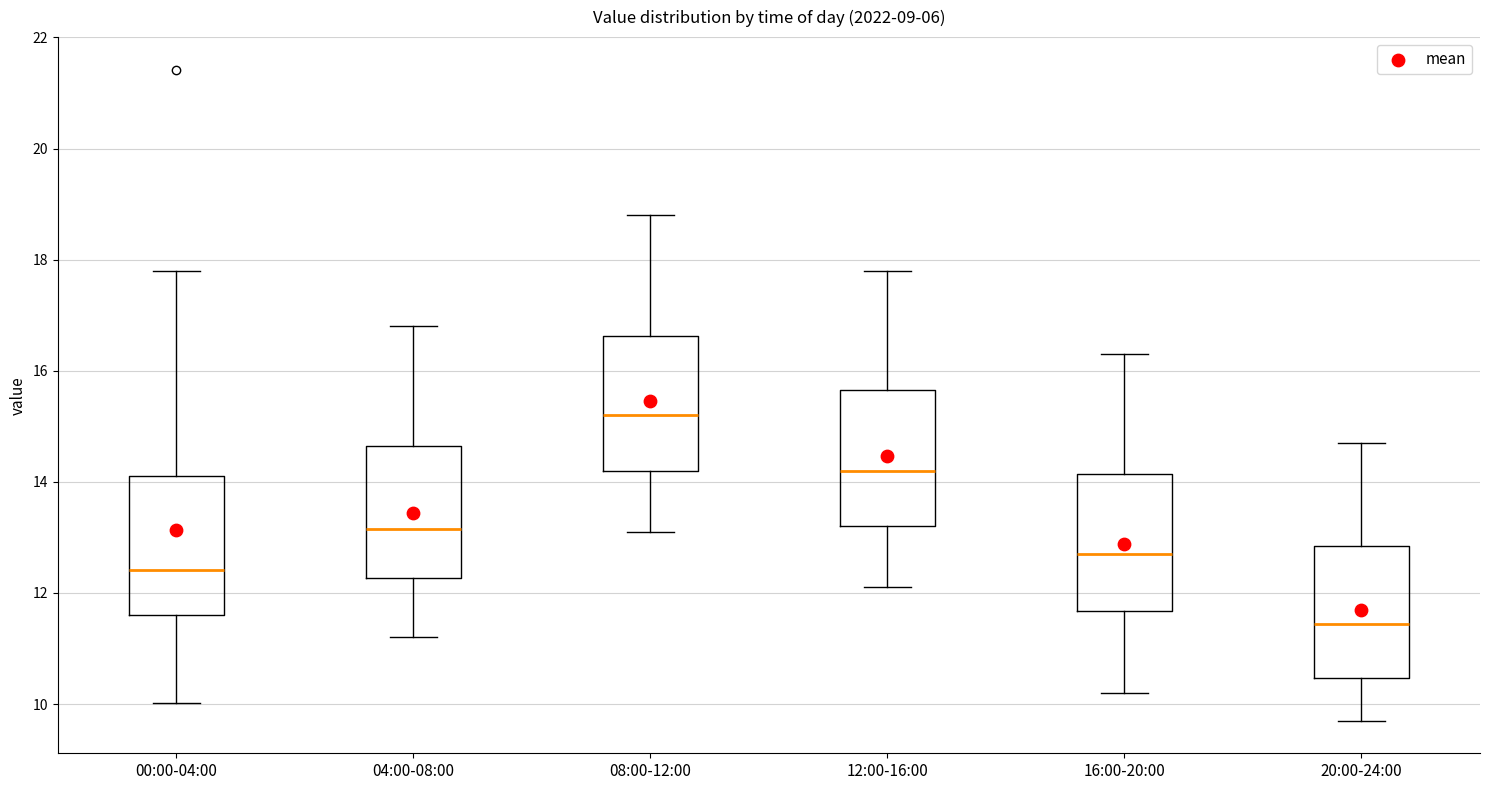

Reading left to right, transcribe this box plot: for each box, give where its median line is, the range the box spans, and where its two whiskers end, as read against the y-axis. The values are not printed on the chart, so give them approximately, as read against the axis.

00:00-04:00: median 12.4, box 11.6 to 14.2, whiskers 10.0 to 17.8
04:00-08:00: median 13.2, box 12.2 to 14.6, whiskers 11.2 to 16.8
08:00-12:00: median 15.2, box 14.2 to 16.6, whiskers 13.2 to 18.8
12:00-16:00: median 14.2, box 13.2 to 15.6, whiskers 12.2 to 17.8
16:00-20:00: median 12.8, box 11.6 to 14.2, whiskers 10.2 to 16.4
20:00-24:00: median 11.4, box 10.4 to 12.8, whiskers 9.8 to 14.8